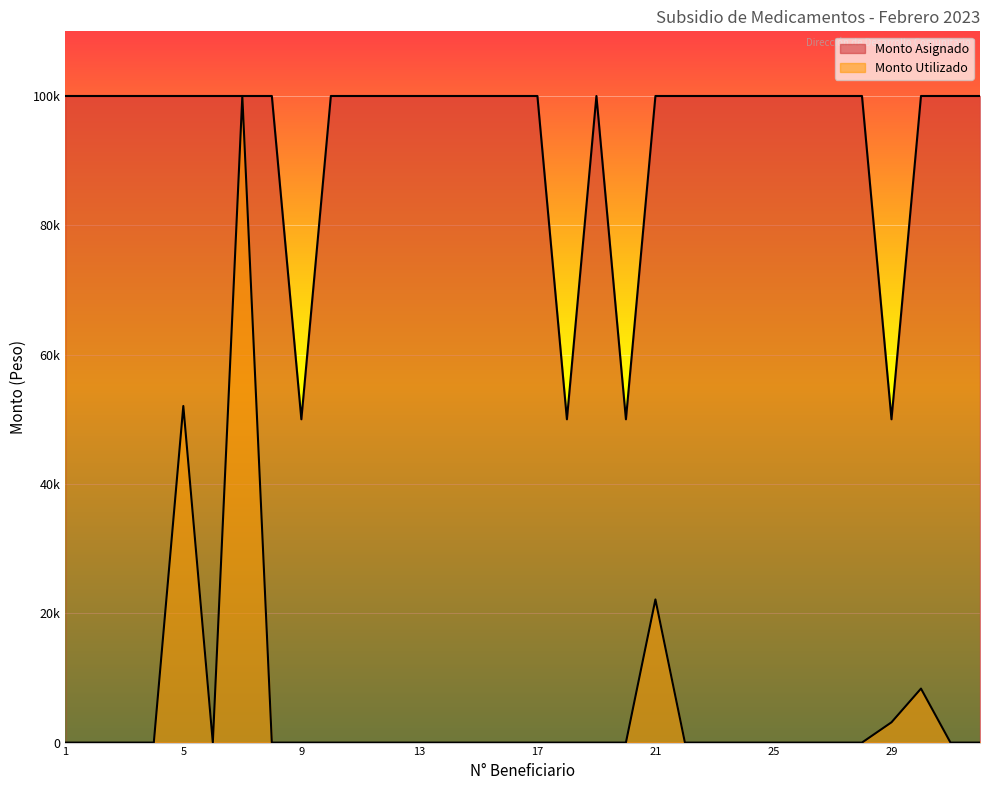

True or false: Monto Utilizado and Monto Asignado cross at least once.

False